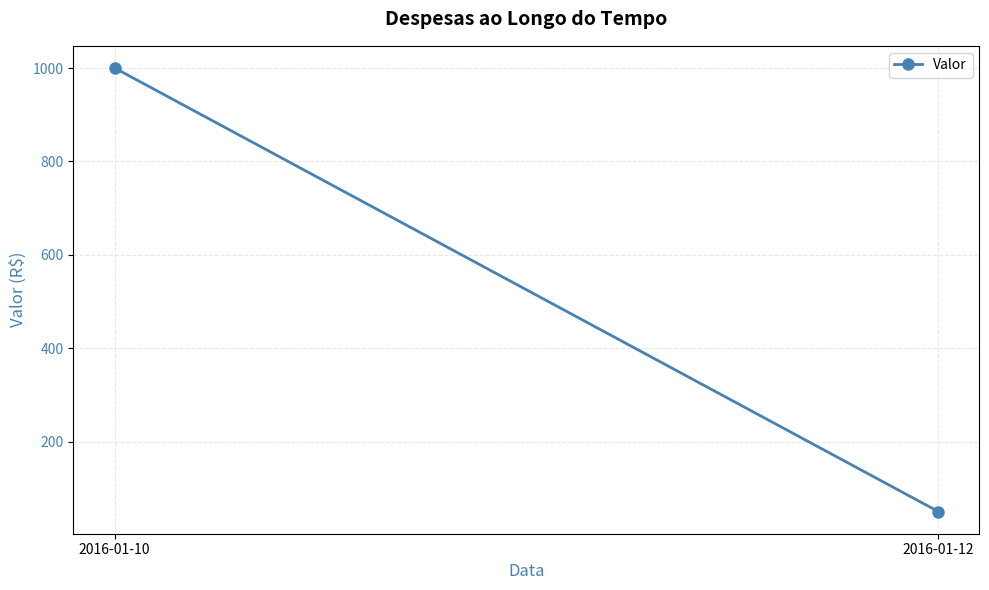

What is the difference between the maximum and minimum values?

950